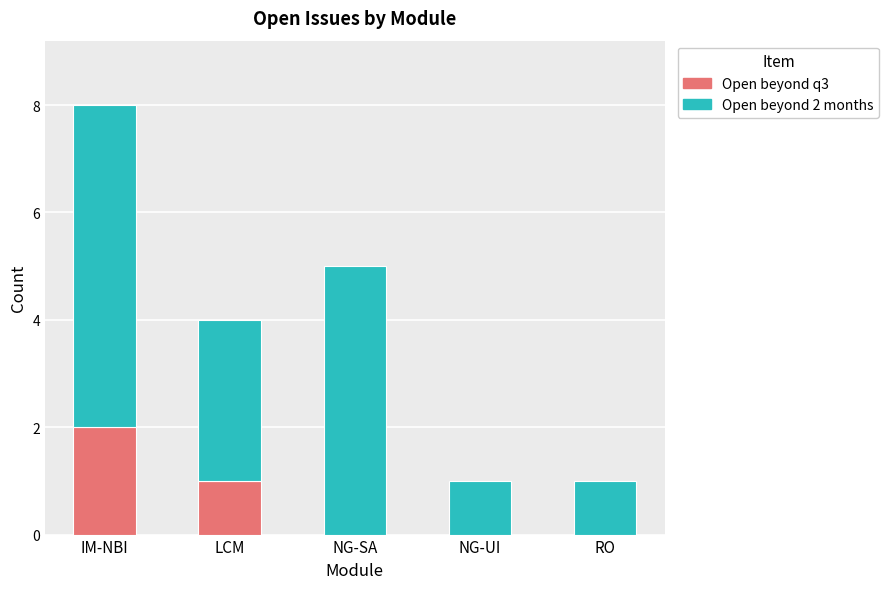

How many categories are shown in the chart?

5